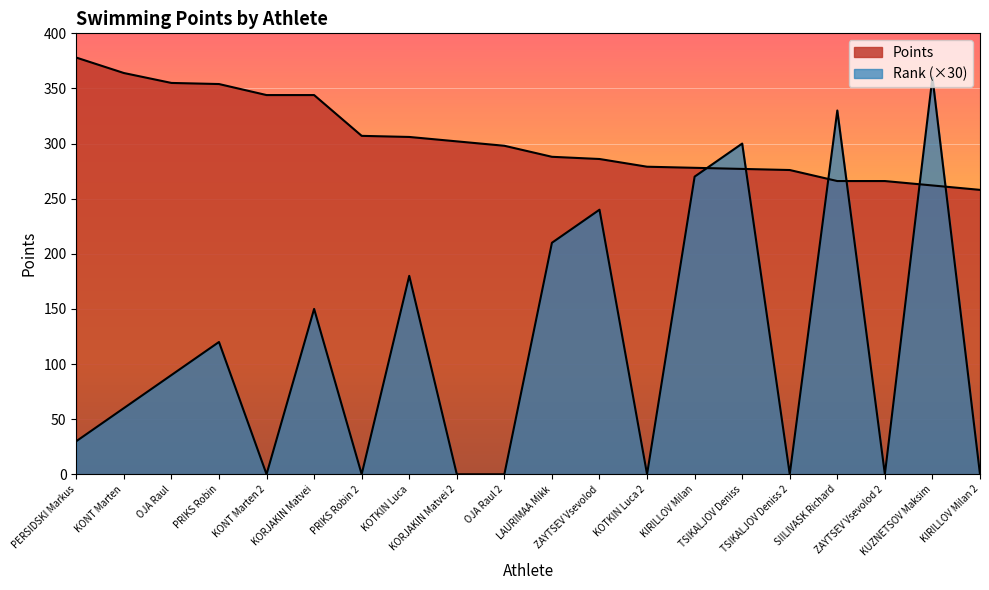

Reading right to left, what are all the values shown in this chart?

Points: 258	262	266	266	276	277	278	279	286	288	298	302	306	307	344	344	354	355	364	378
Rank: 0	360	0	330	0	300	270	0	240	210	0	0	180	0	150	0	120	90	60	30